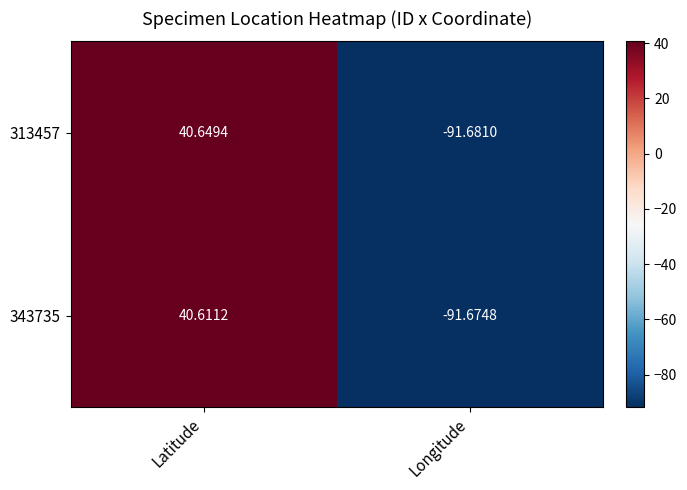

What is the total value across all series at Longitude?

-183.4